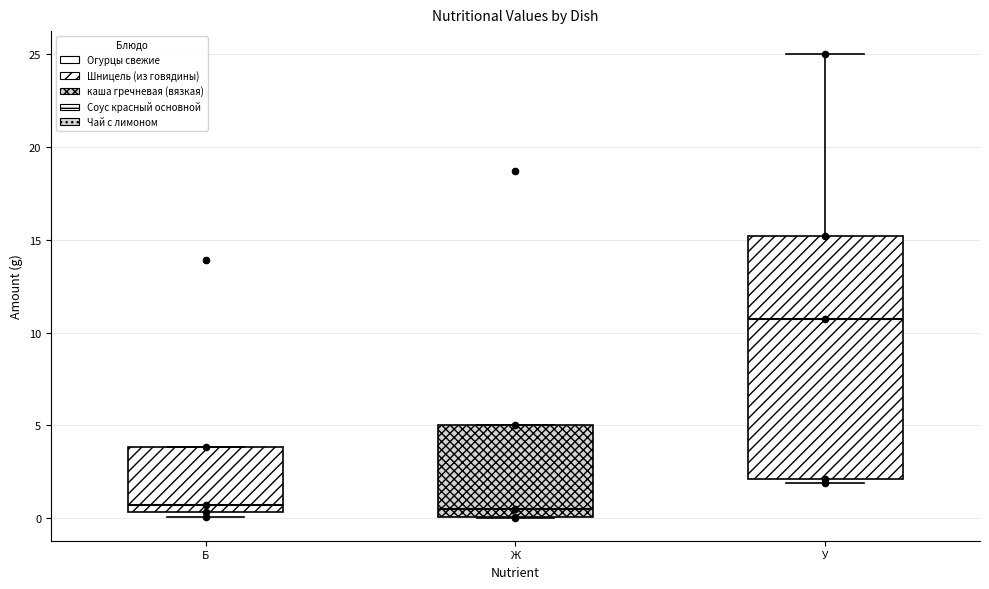

Reading left to right, transcribe this box plot: for each box, give where its median line is, the range the box spans, and where its two whiskers end, as read against the y-axis. The values are not printed on the chart, so give them approximately, as read against the axis.

Б: median 0.5 (just above the box's lower edge), box 0.5 to 4.0, whiskers 0.0 to 4.0
Ж: median 0.5, box 0.0 to 5.0, whiskers 0.0 to 5.0
У: median 10.5, box 2.0 to 15.0, whiskers 2.0 (just below the box's lower edge) to 25.0